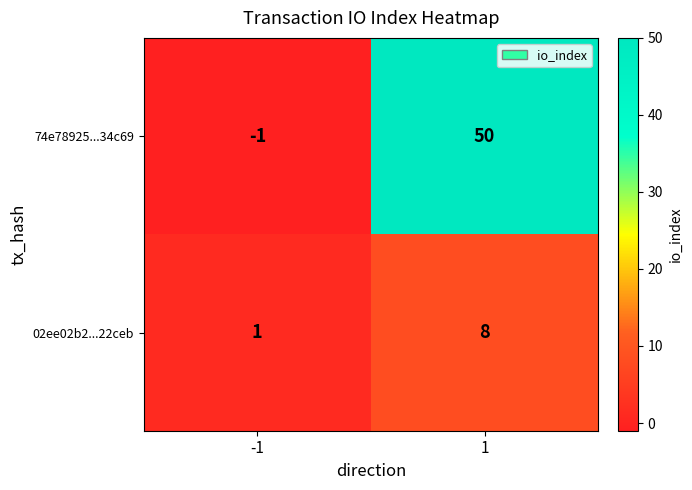

Read the 02ee02b2...22ceb value at 1.

8